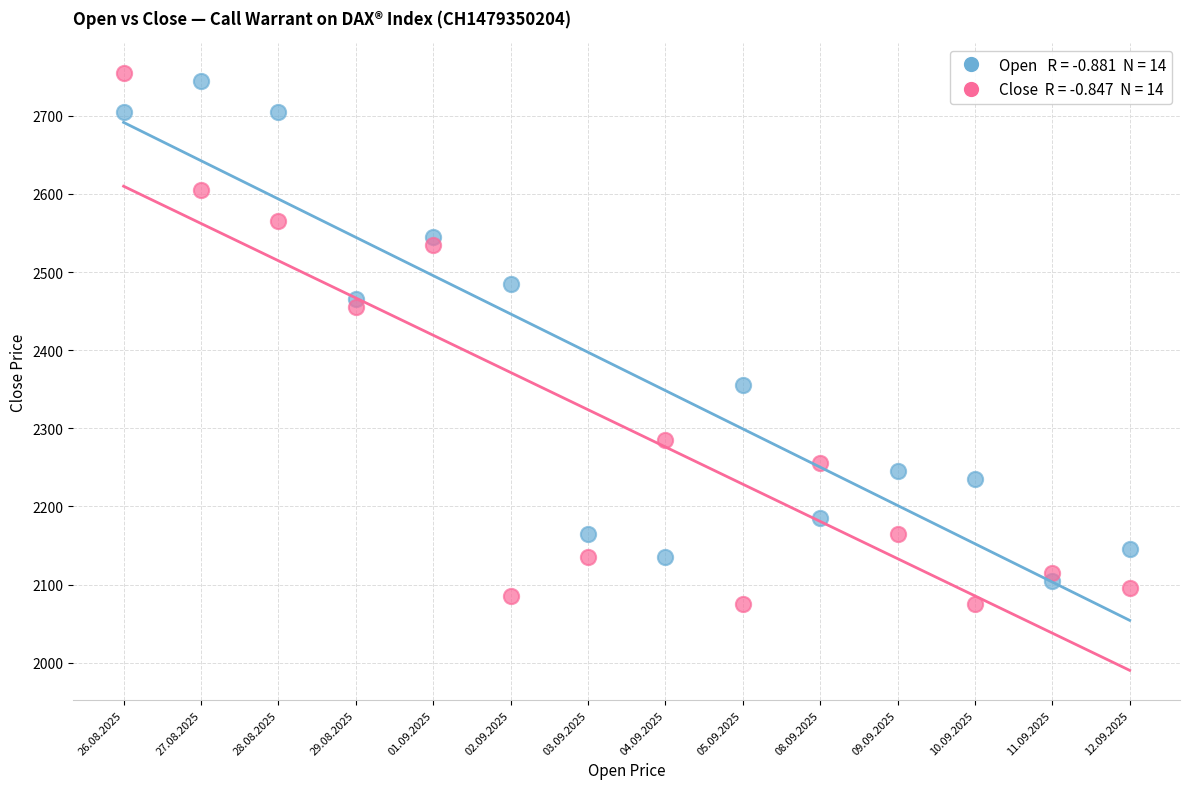

Across all data points, what is the range of Y values (max minus min)?

680